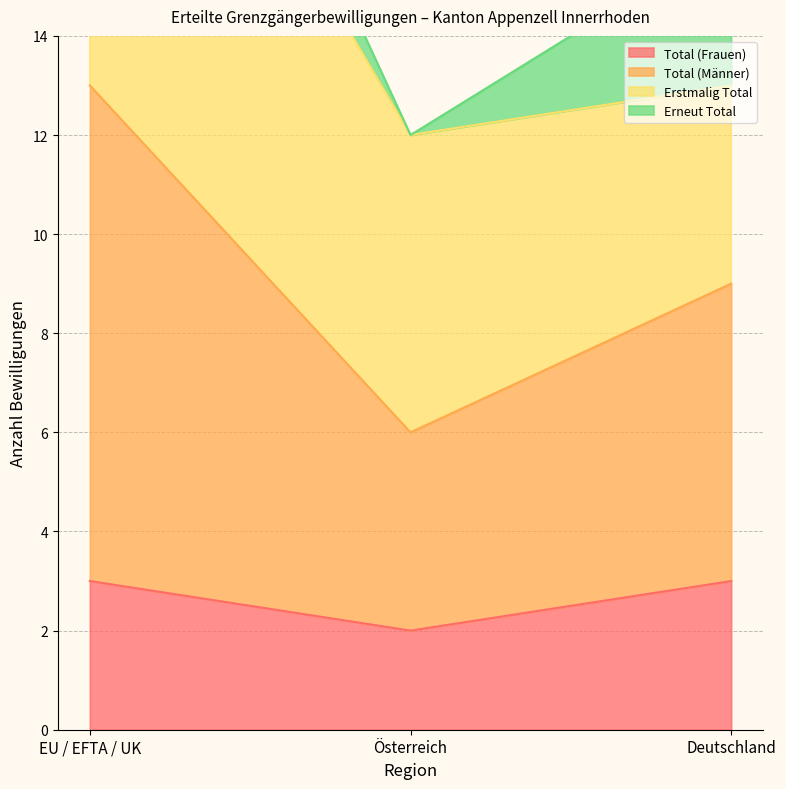

What is the spread (max minus min) of values at Deutschland?

13